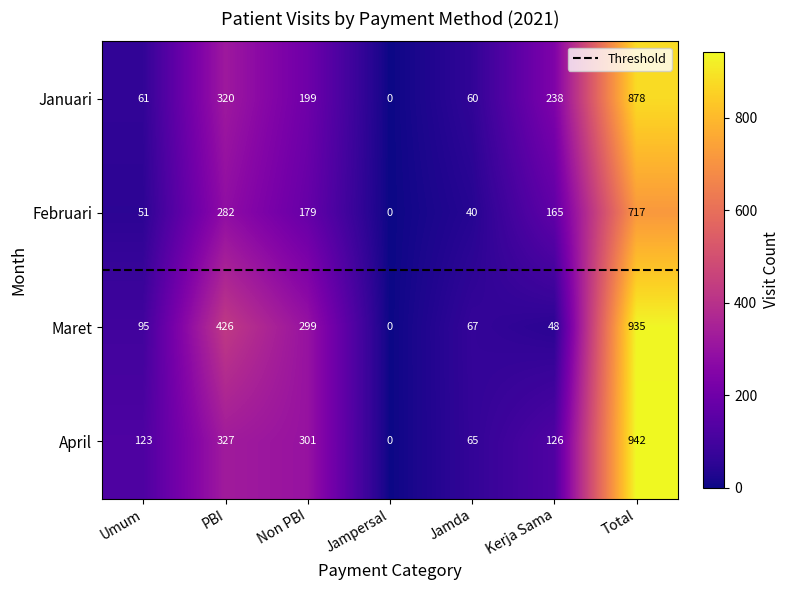

What is the greatest value displayed?

942